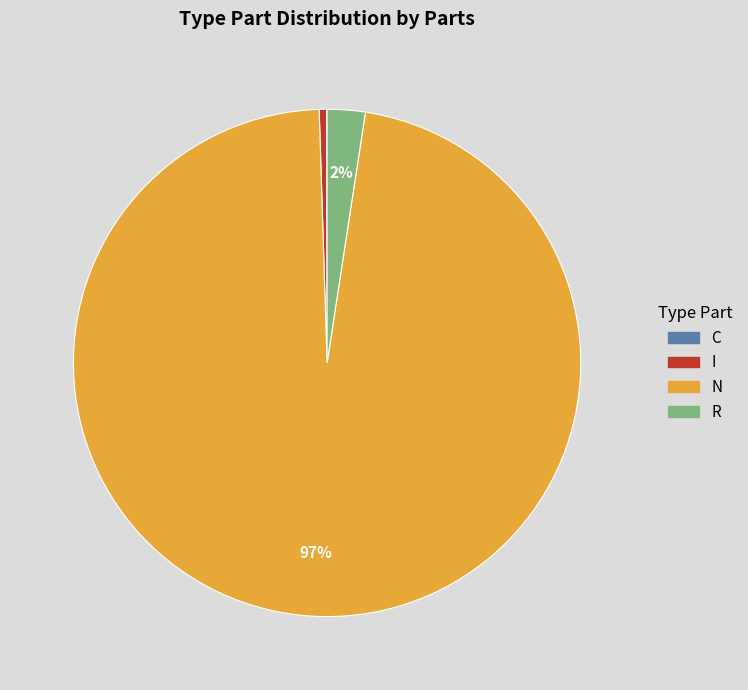

Do R and I together represent more than half of the pie?

No